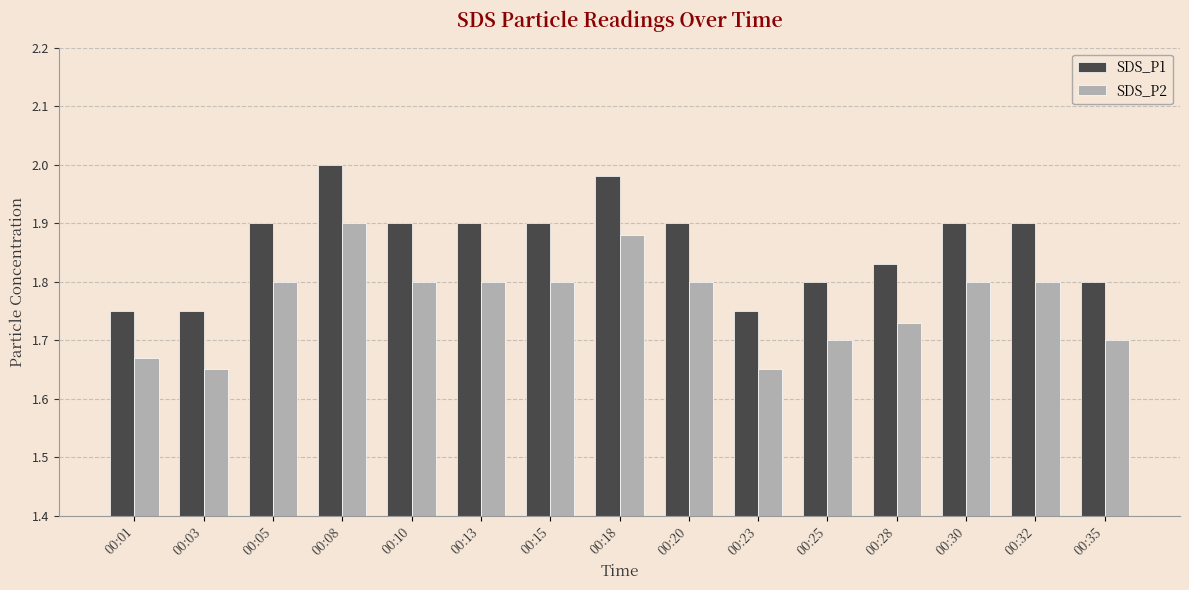

Which series has the largest total across all categories?

SDS_P1